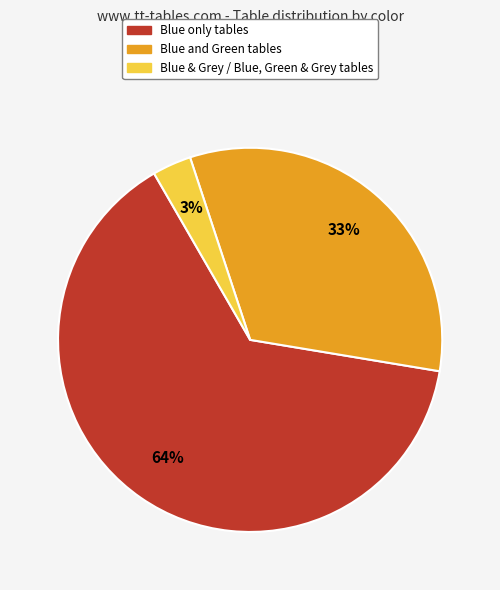

To the nearest percent, what is the average slice percentage?

33%